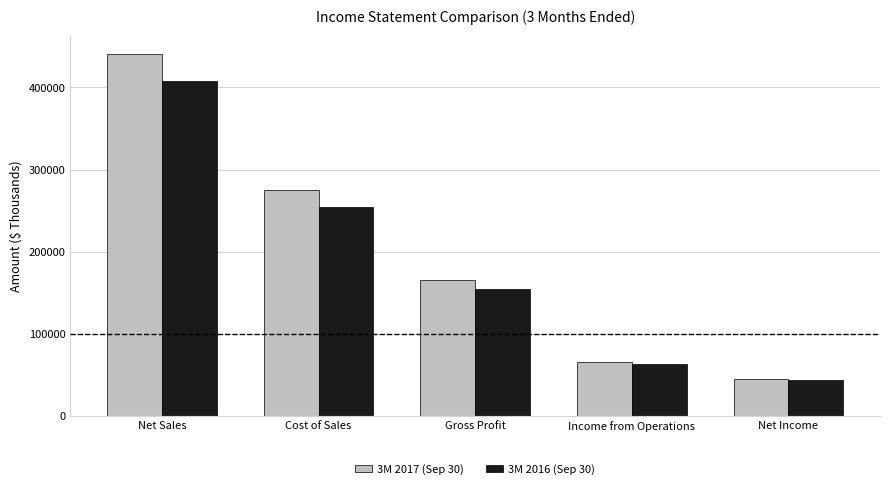

Reading left to right, what are all the values shown in this chart?

3M 2017 (Sep 30): Net Sales=441193	Cost of Sales=275302	Gross Profit=165891	Income from Operations=65443	Net Income=44826
3M 2016 (Sep 30): Net Sales=408384	Cost of Sales=253876	Gross Profit=154508	Income from Operations=63766	Net Income=43703